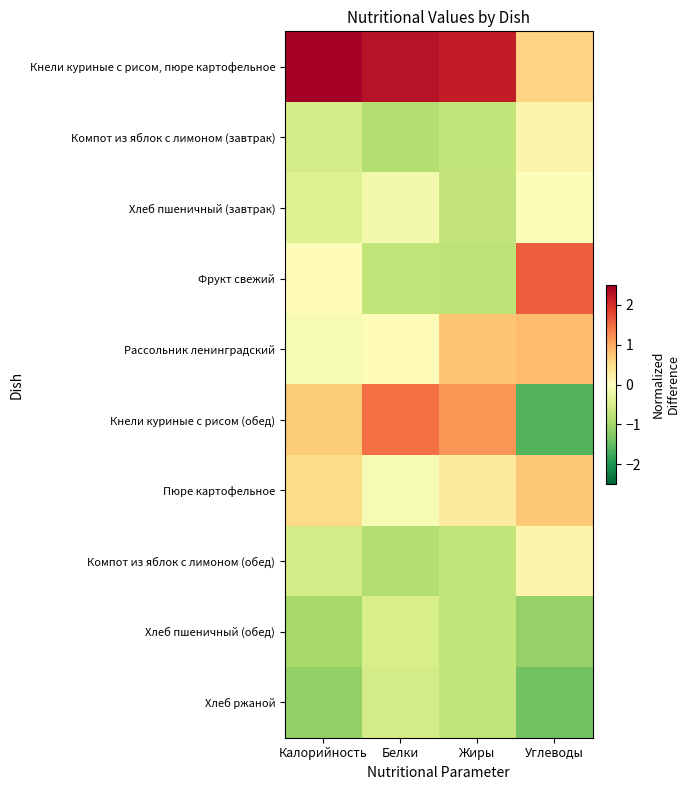

How many data points does each series have?

4